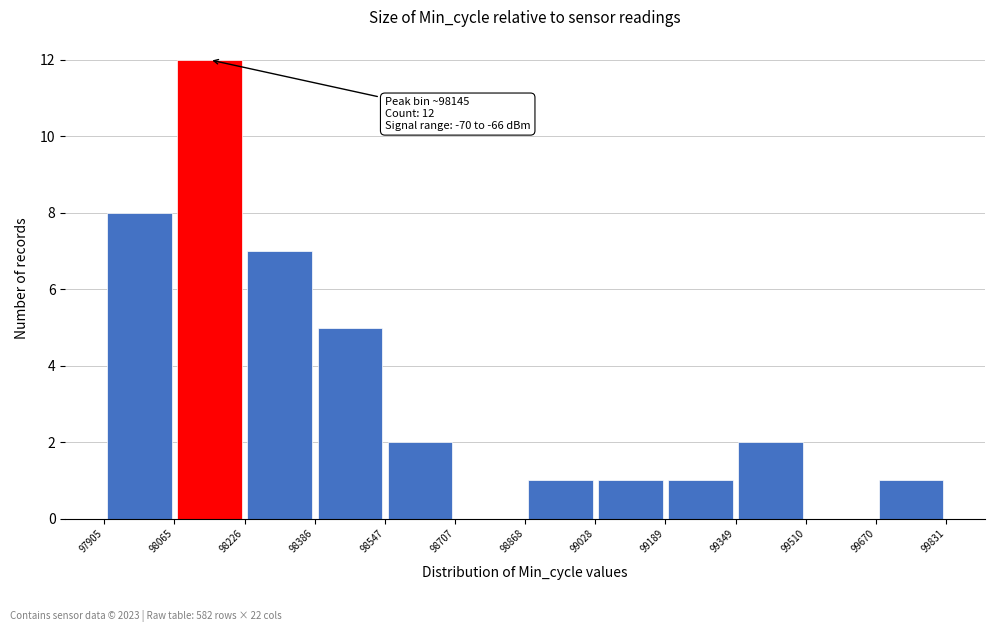

Which range on the x-axis has the tallest bar?

98065 to 98226